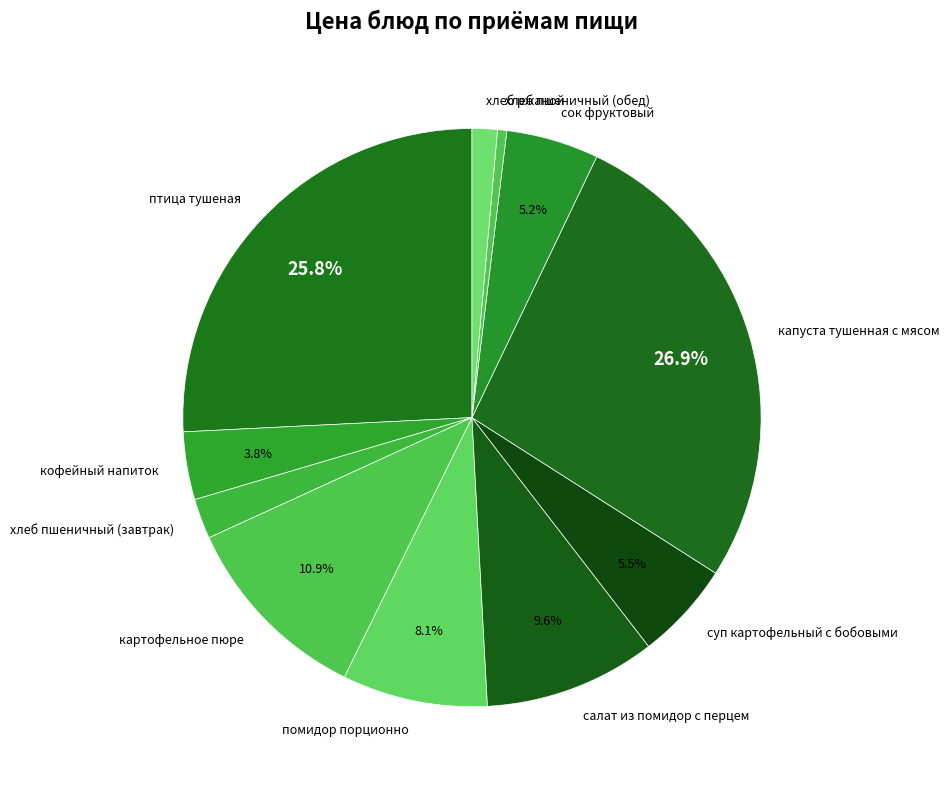

To the nearest percent, what is the combined percentage of кофейный напиток and салат из помидор с перцем?

13%